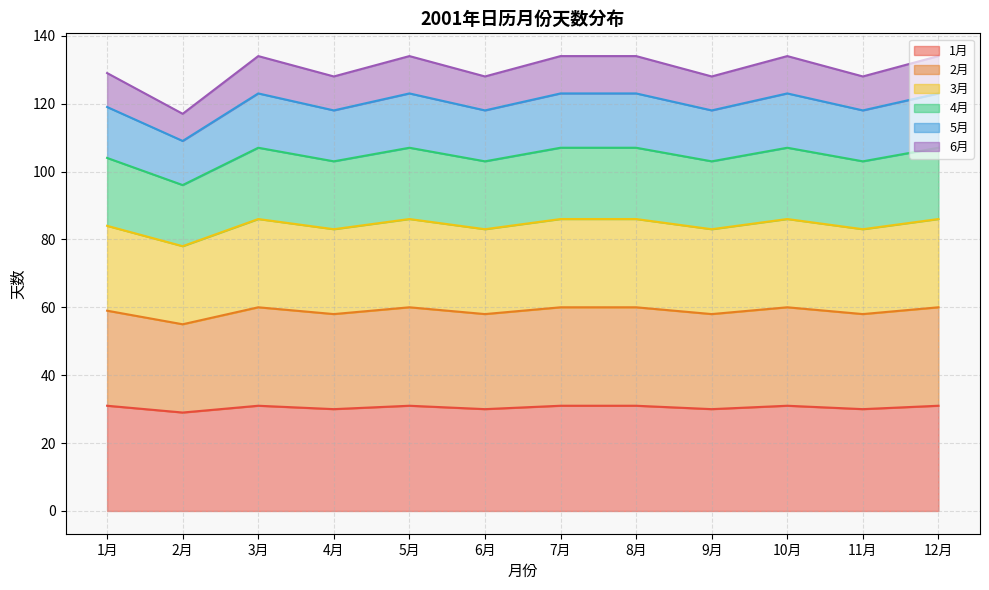

What is the lowest value of the 1月 series?

29